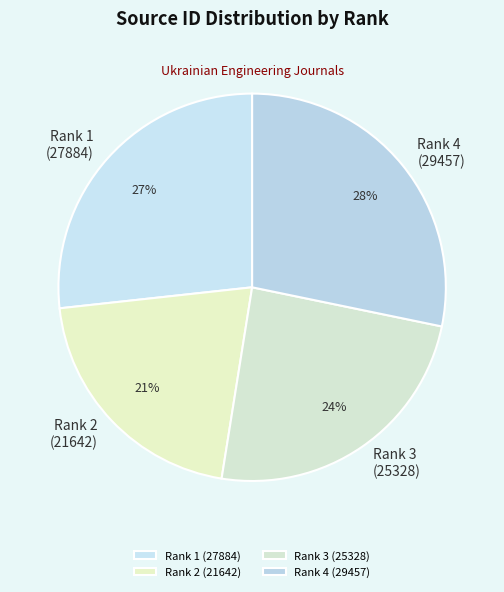

To the nearest percent, what percentage of the pie is Rank 1 (27884)?

27%